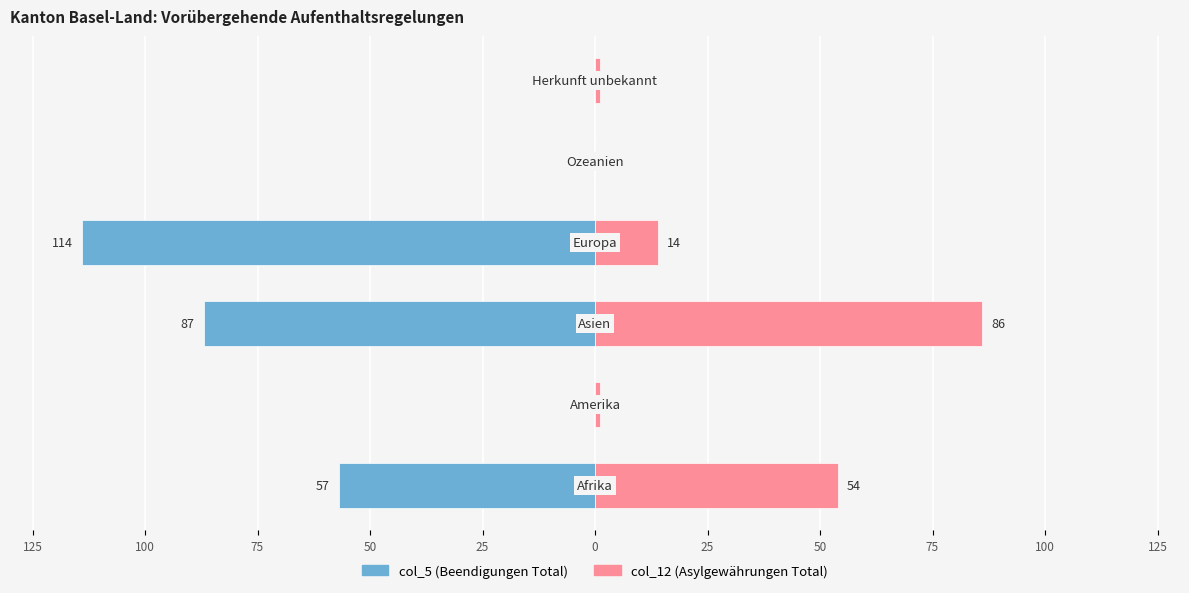

Reading left to right, extract all data points from this chart.

col_5 (Beendigungen Total): -57	0	-87	-114	0	0
col_12 (Asylgewährungen Total): 54	1	86	14	0	1